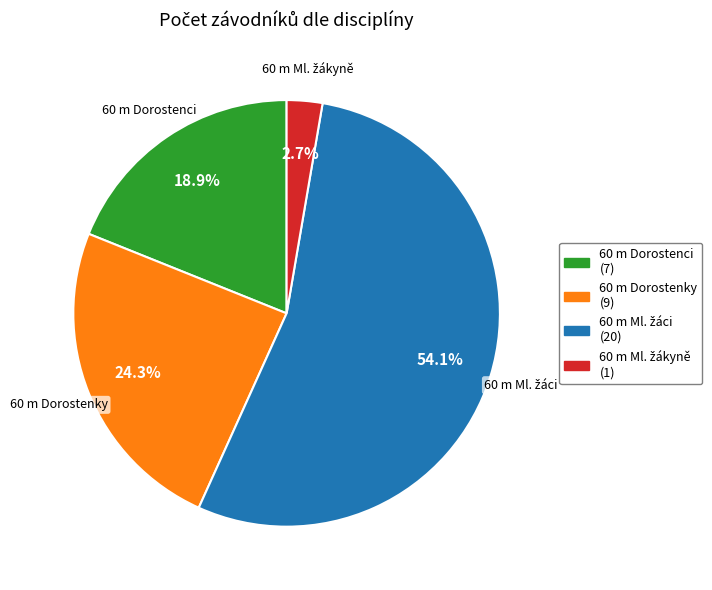

What is the total percentage of 60 m Dorostenci (7) and 60 m Dorostenky (9)?

43.2%